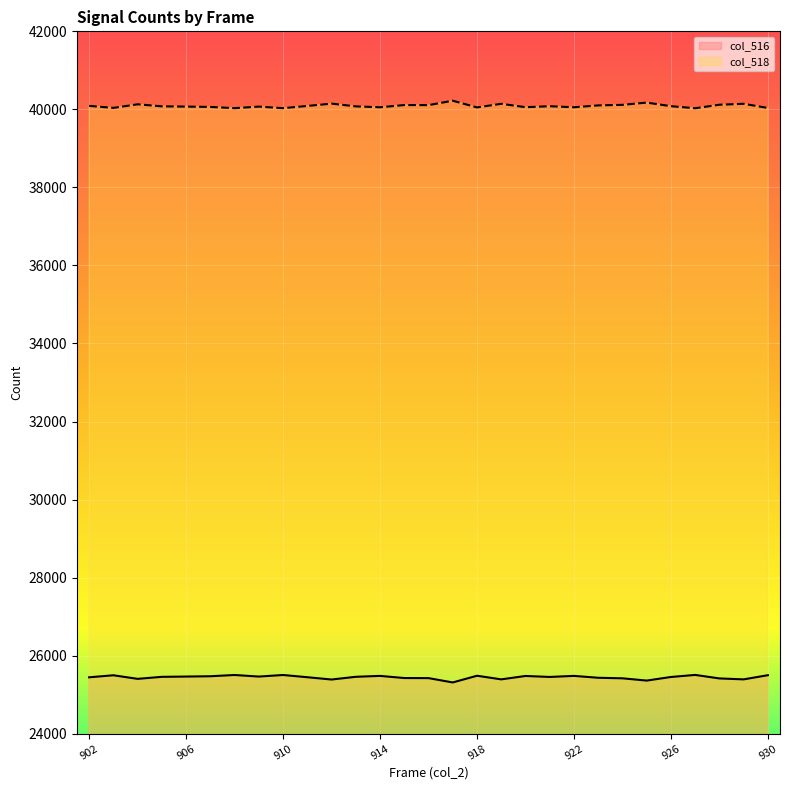

What are all the series names shown in the legend?

col_516, col_518